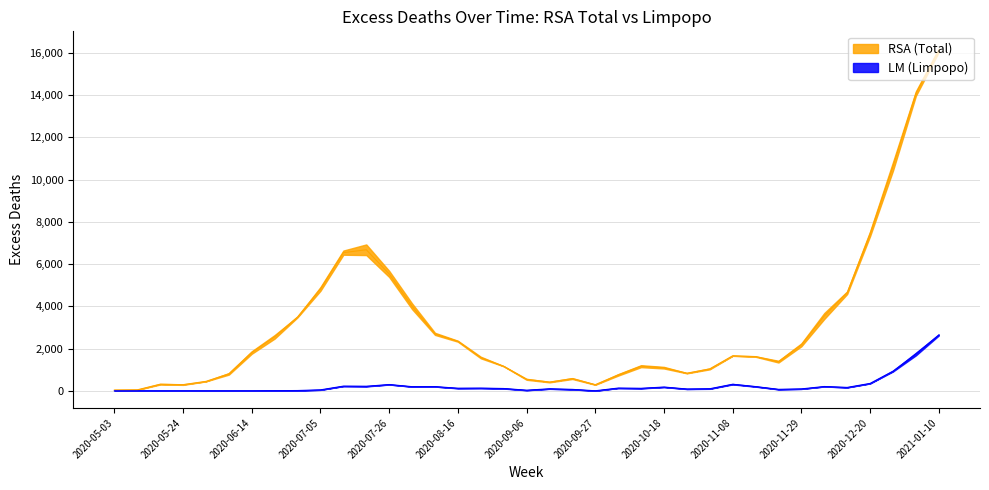

What is the sum of all RSA (Total) values?

115093.6